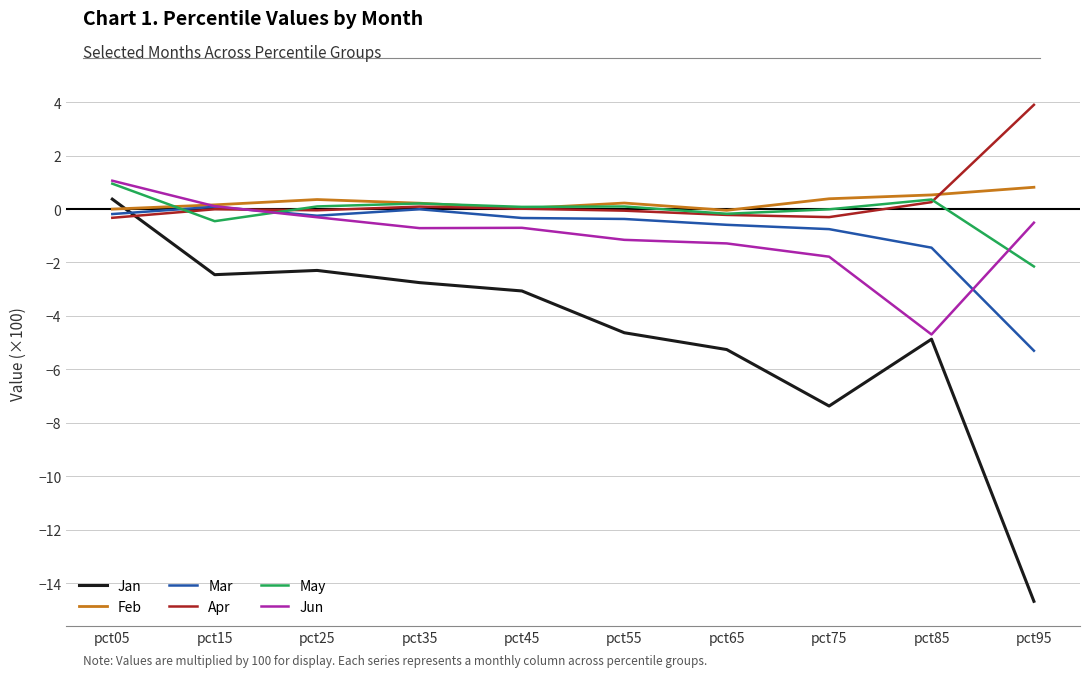

At which category does the chart reach its minimum across all series?

pct95